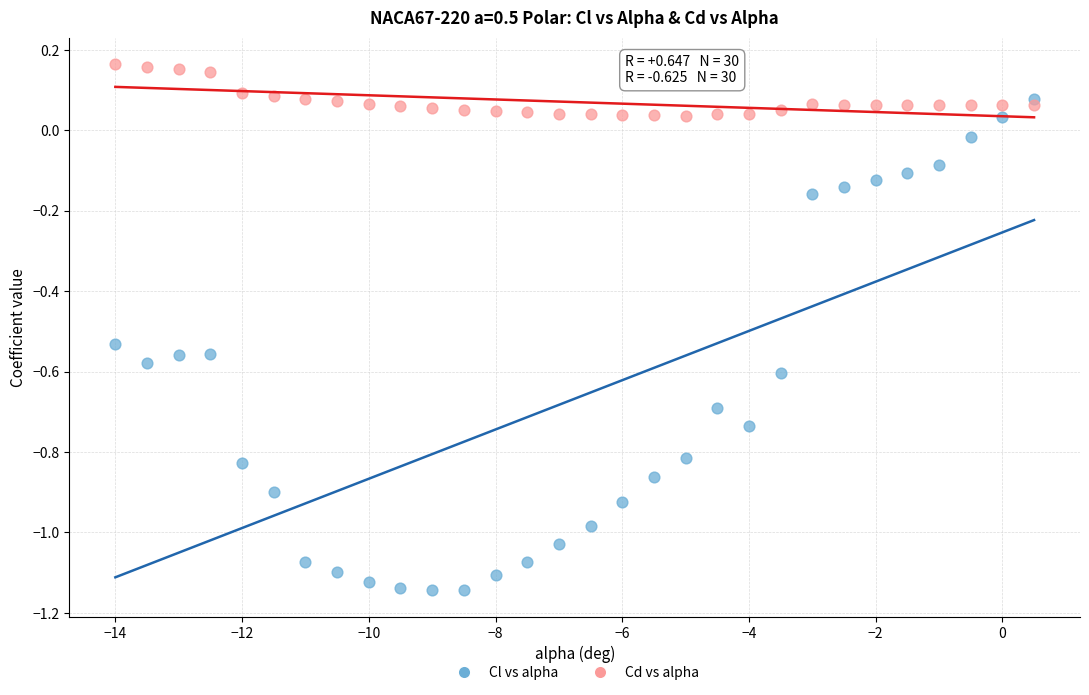

Across all data points, what is the range of Y values (max minus min)?

1.3